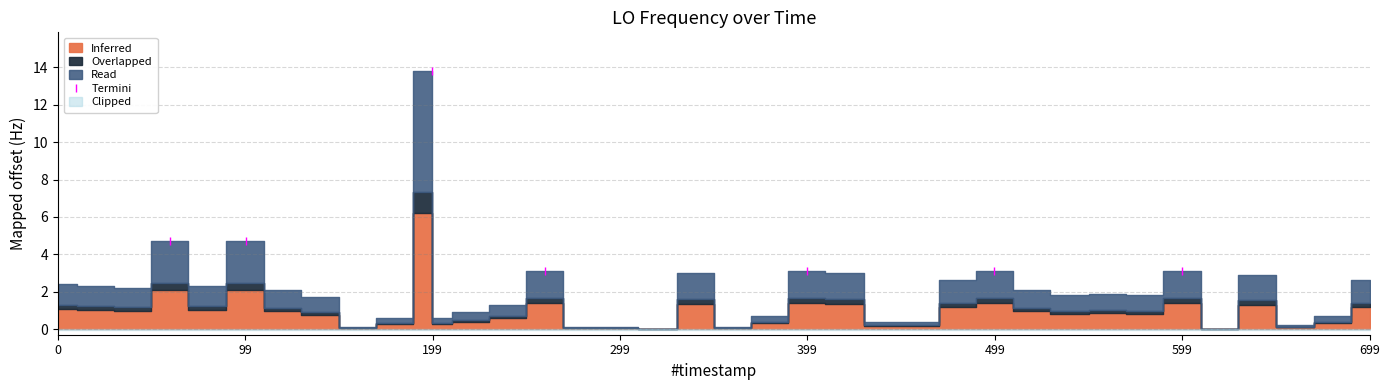

What is the value of the Termini point at the 2nd from the left?

4.7